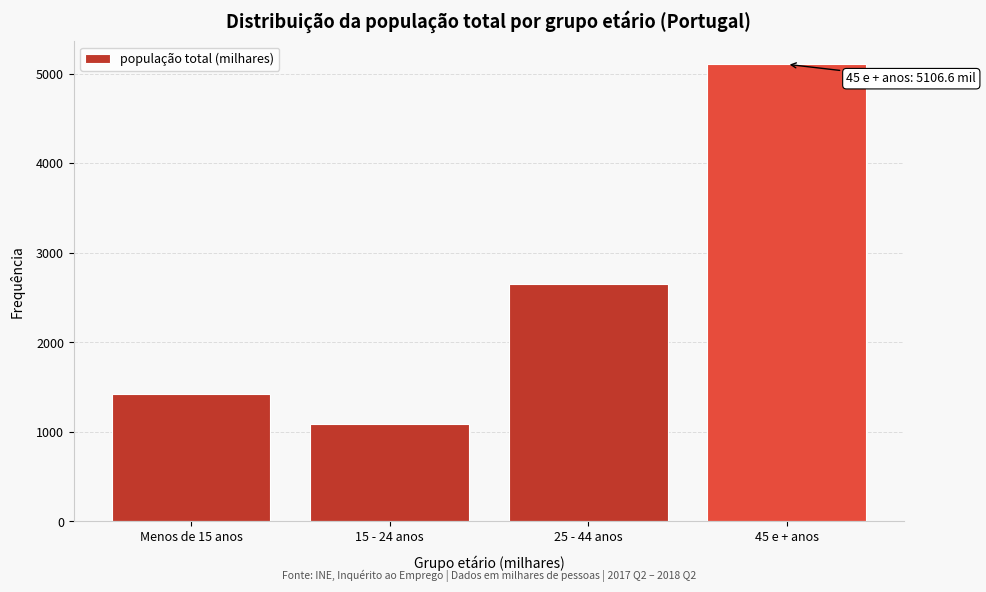

Reading right to left, extract all data points from this chart.

5106.6	2654.4	1090.7	1421.3